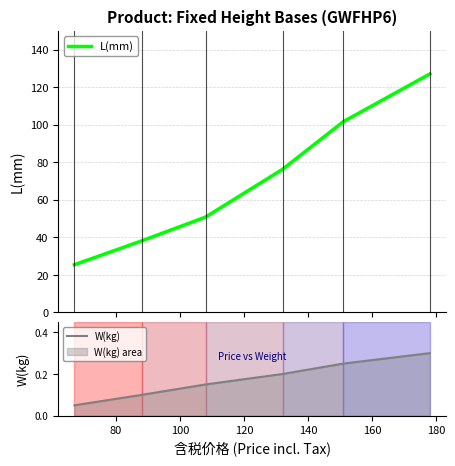

Which series has the widest spread of values?

L(mm)